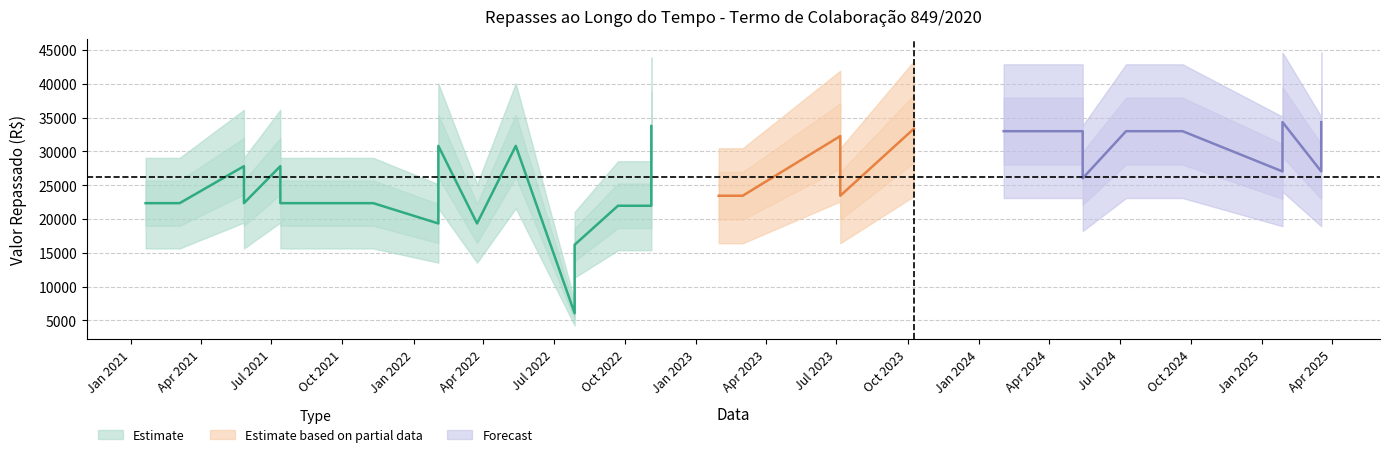

At which category does the chart reach its peak across all series?

13